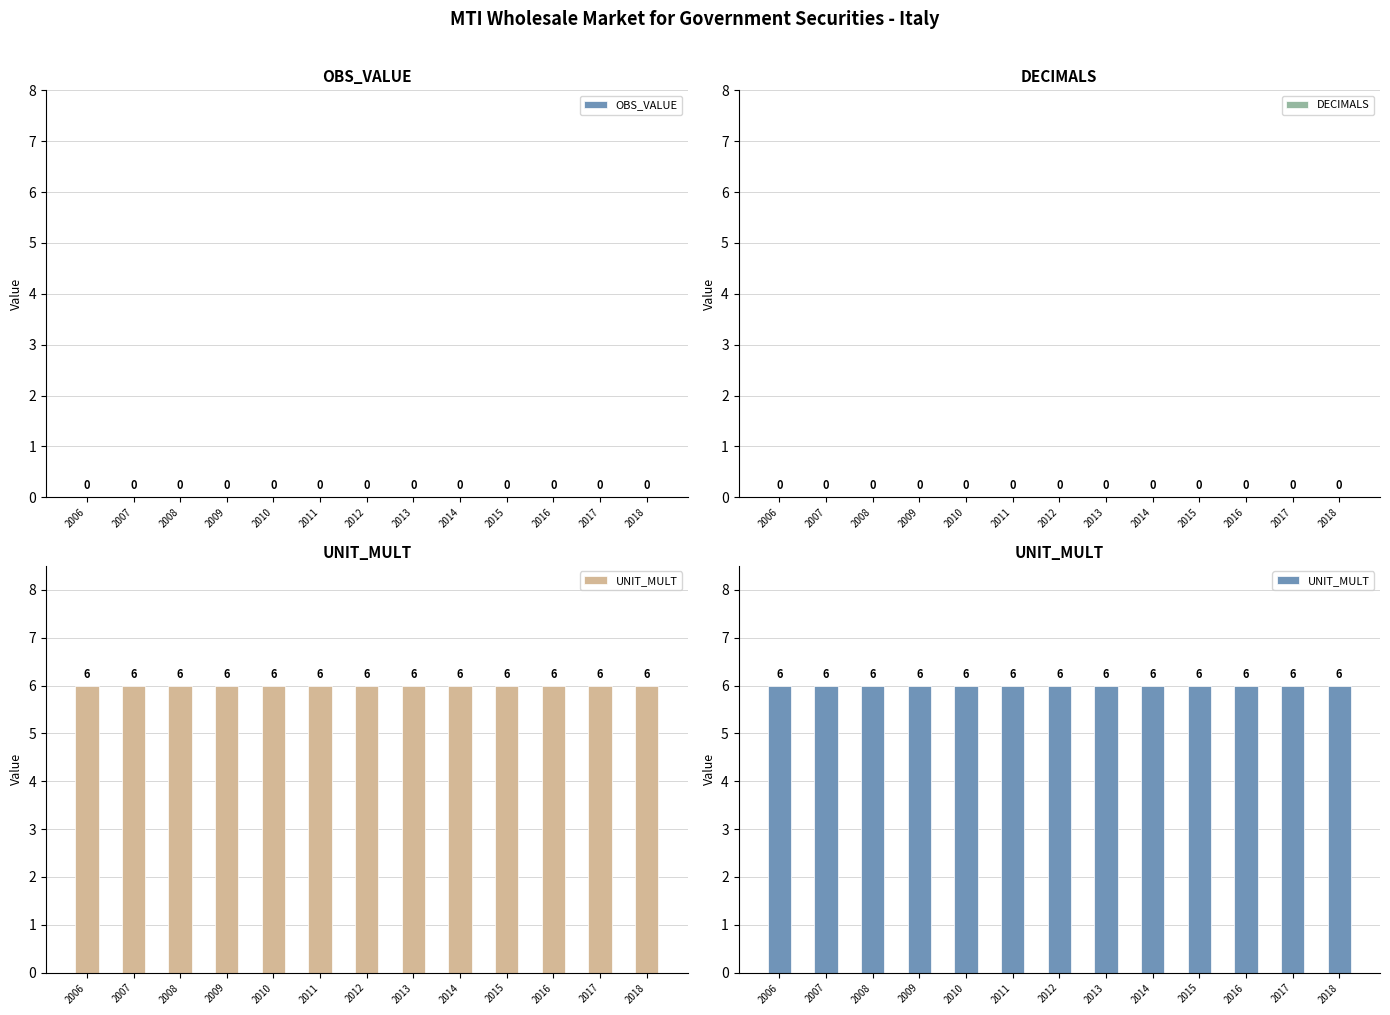

At which label does OBS_VALUE reach its peak?

2006